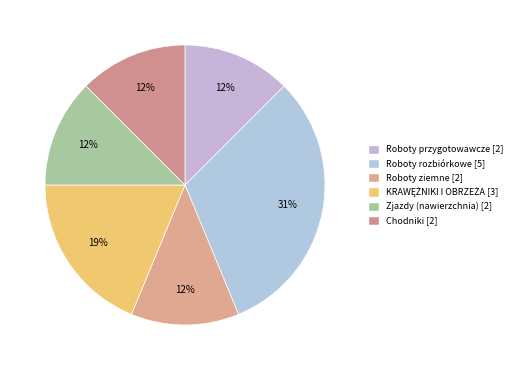

What percentage is the Roboty przygotowawcze slice, to the nearest percent?

12%